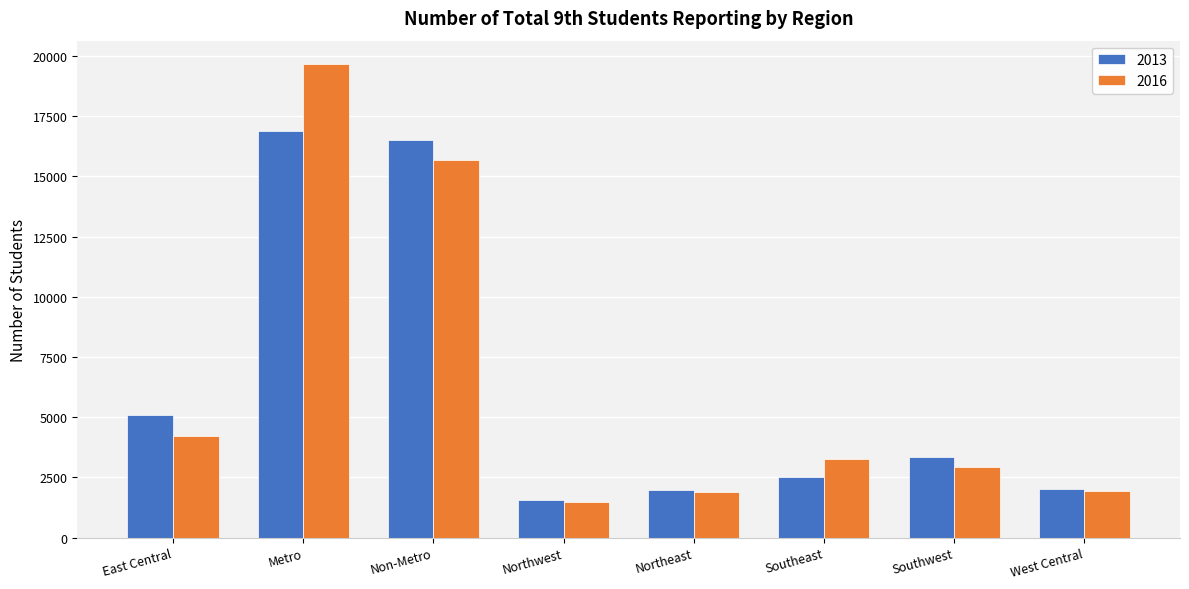

What is the maximum value shown in the chart?

19649